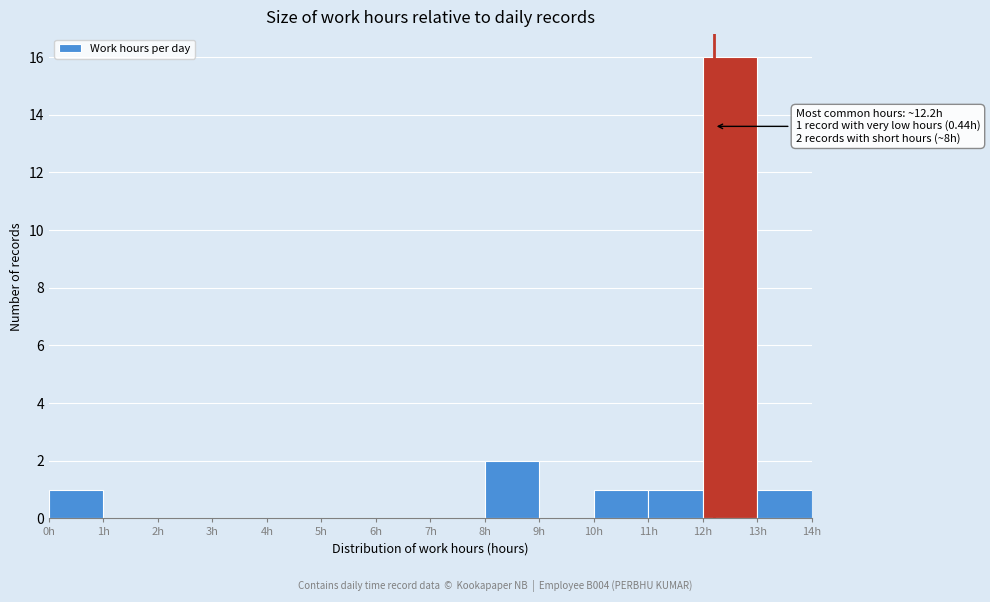

Which range on the x-axis has the tallest bar?

12 to 13